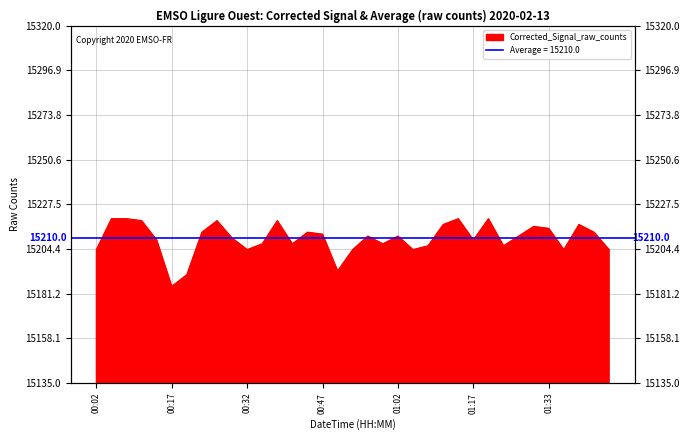

Reading left to right, list all the values displayed in this chart.

15204	15220	15220	15219	15209	15185	15191	15213	15219	15210	15204	15207	15219	15207	15213	15212	15193	15204	15211	15207	15211	15204	15206	15217	15220	15209	15220	15206	15211	15216	15215	15204	15217	15213	15204